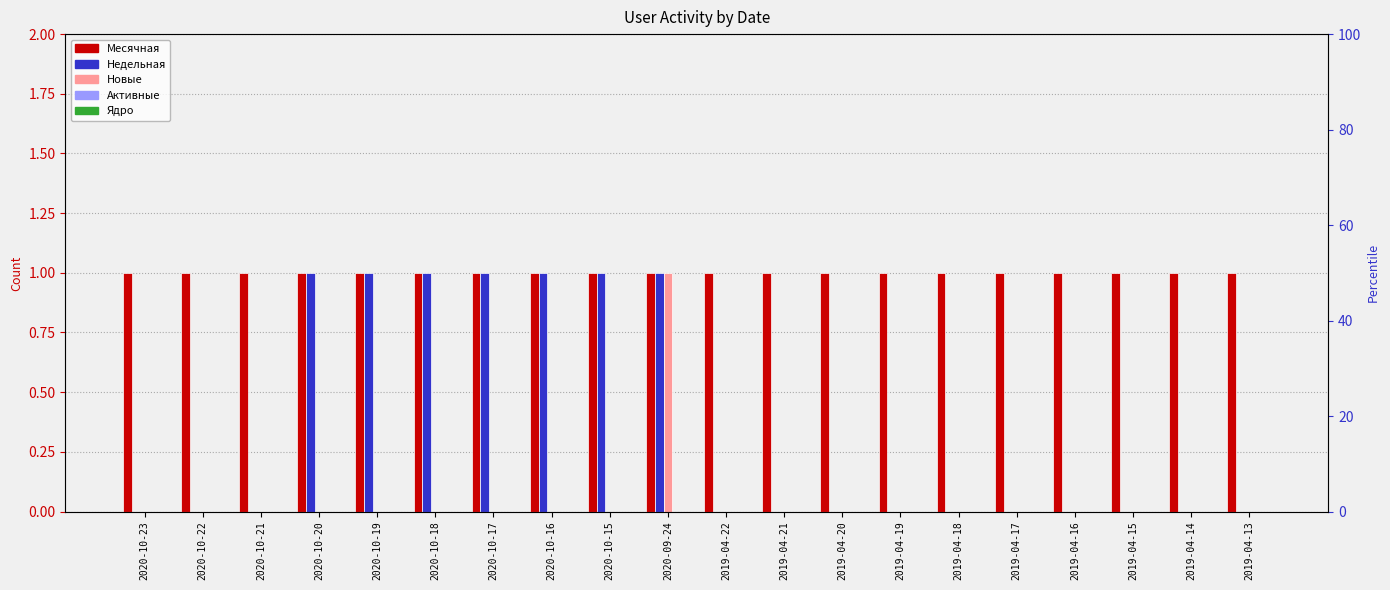

What is the total value across all series at 2020-10-16?

2